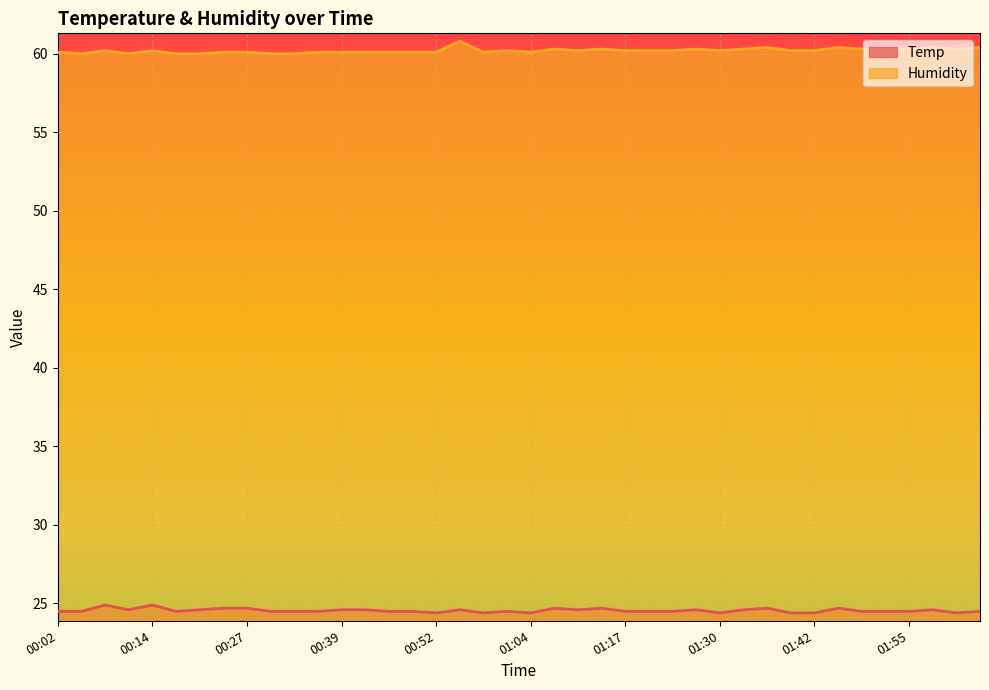

The value of Temp at 01:30 is 14.5. True or false?

False